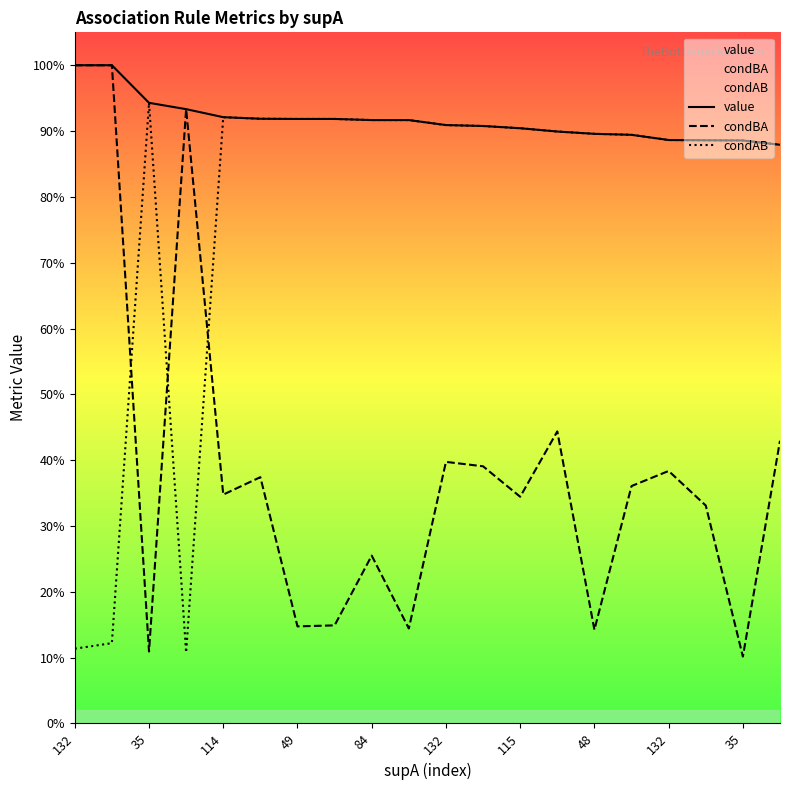

Which series has the largest total across all categories?

value